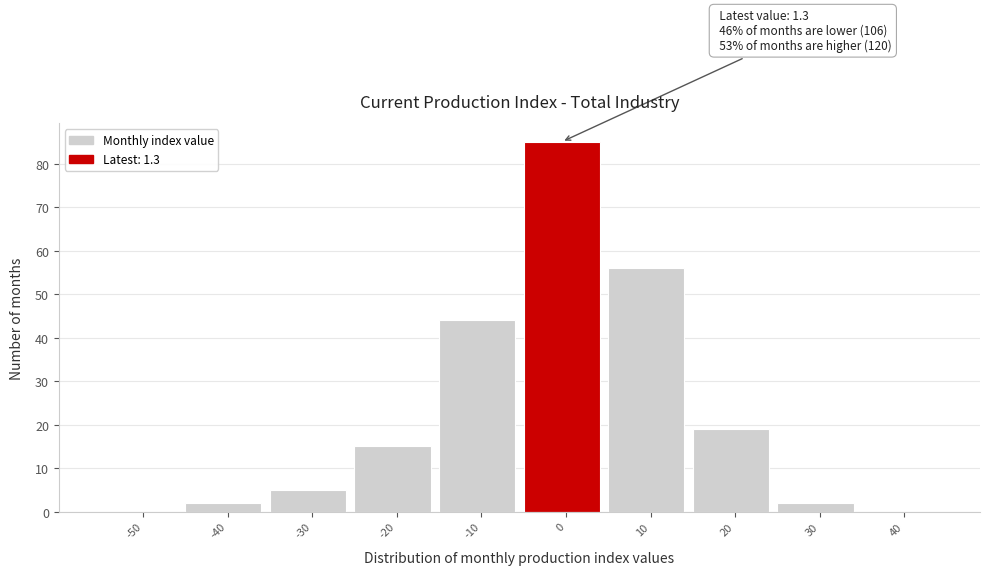

Which range on the x-axis has the tallest bar?

-5 to 5